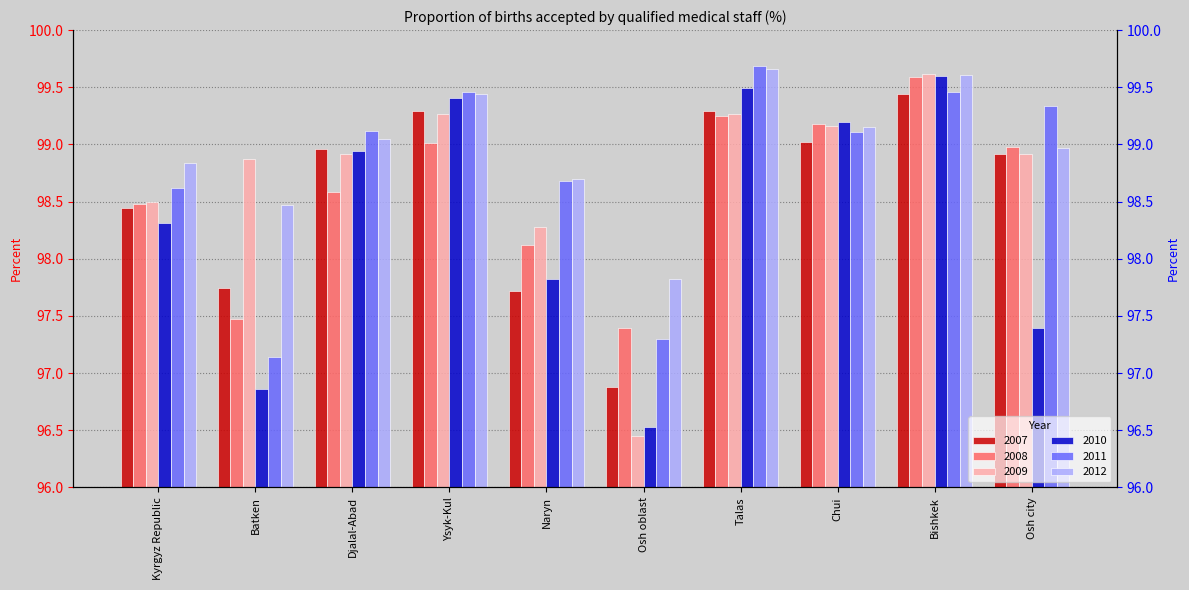

What is the lowest value of the 2008 series?

97.4